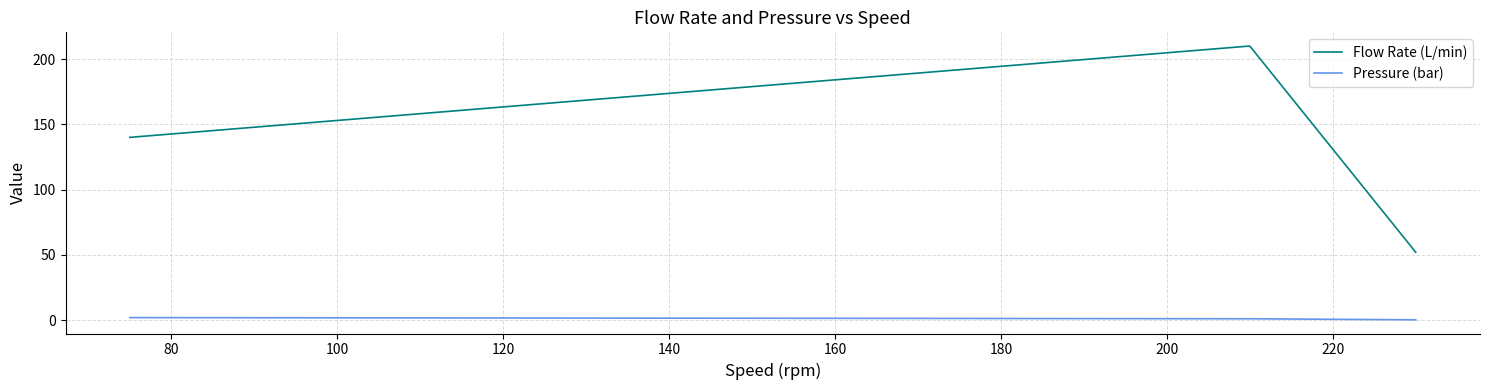

What are all the series names shown in the legend?

Flow Rate (L/min), Pressure (bar)